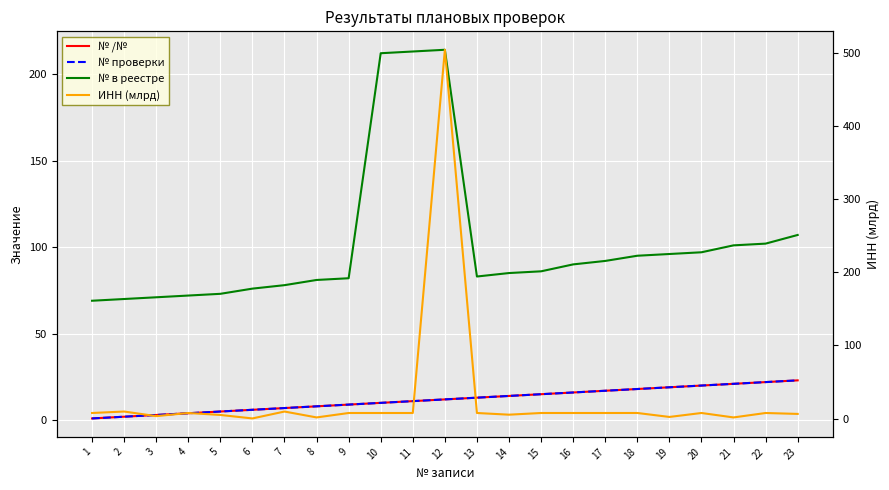

What are all the series names shown in the legend?

№ /№, № проверки, № в реестре, ИНН (млрд)